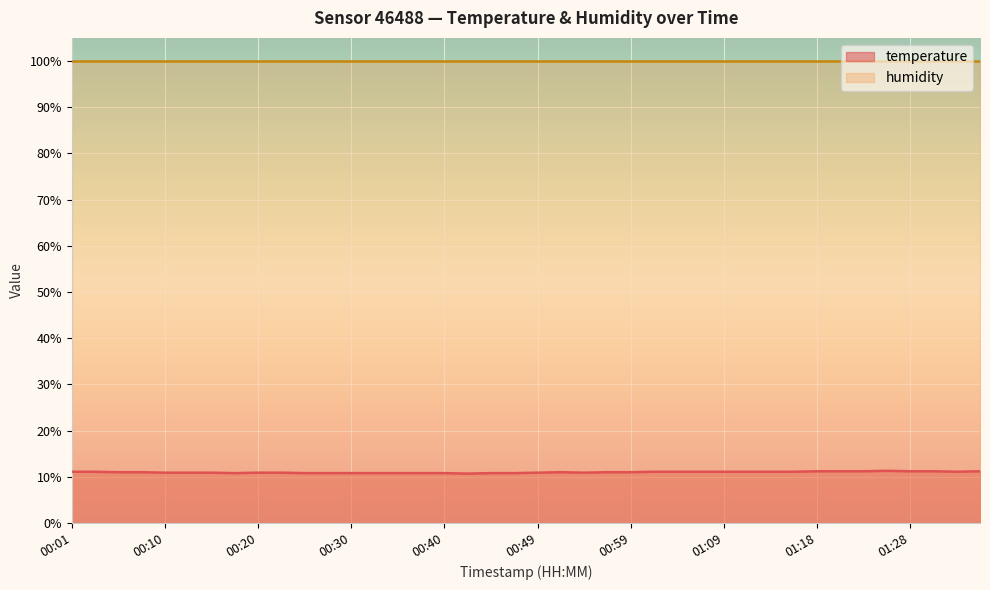

What is the sum of all values?

439.5